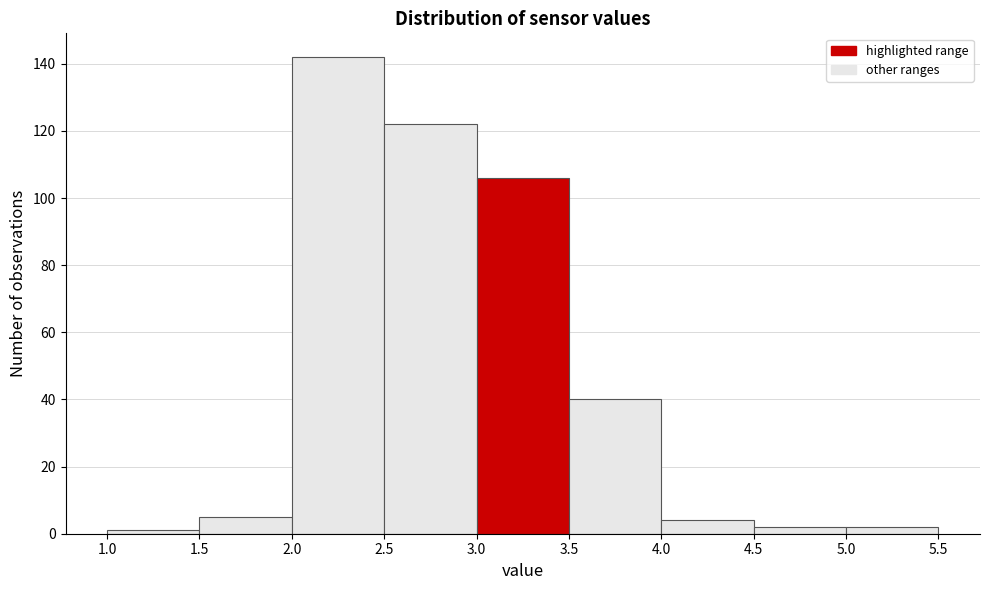

Which range on the x-axis has the tallest bar?

2.0 to 2.5